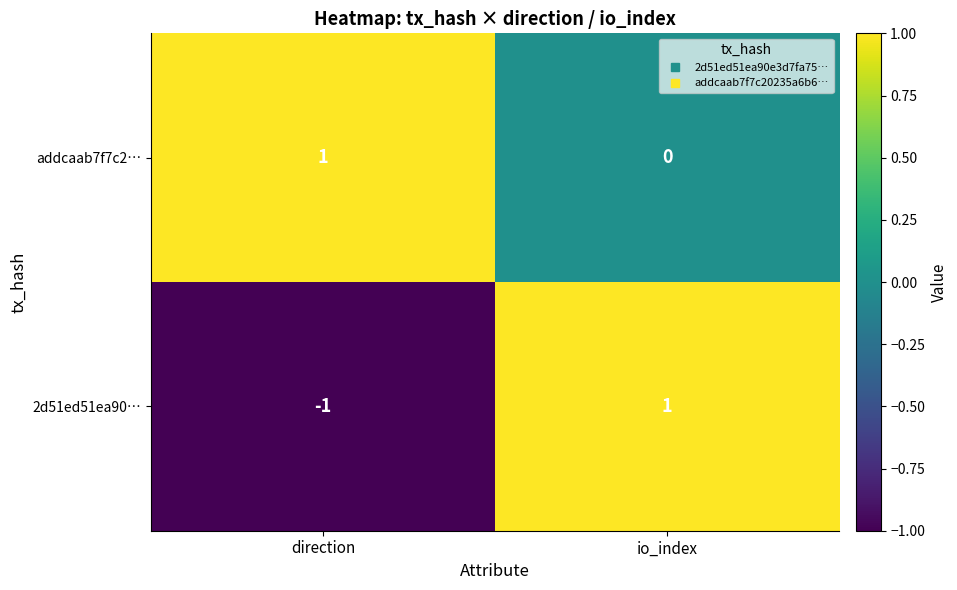

The 2d51ed51ea90… series shows -1 at direction. True or false?

True